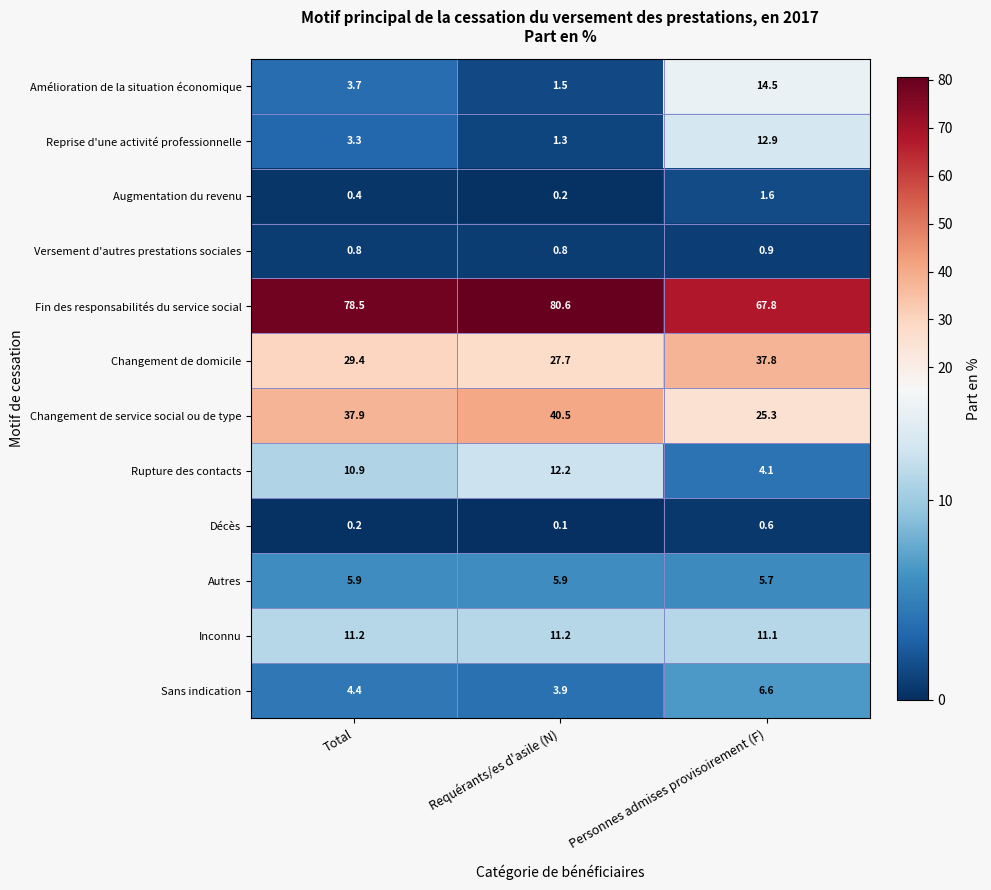

Rank the series by their maximum value, from lowest to highest.

Décès, Versement d'autres prestations sociales, Augmentation du revenu, Autres, Sans indication, Inconnu, Rupture des contacts, Reprise d'une activité professionnelle, Amélioration de la situation économique, Changement de domicile, Changement de service social ou de type, Fin des responsabilités du service social